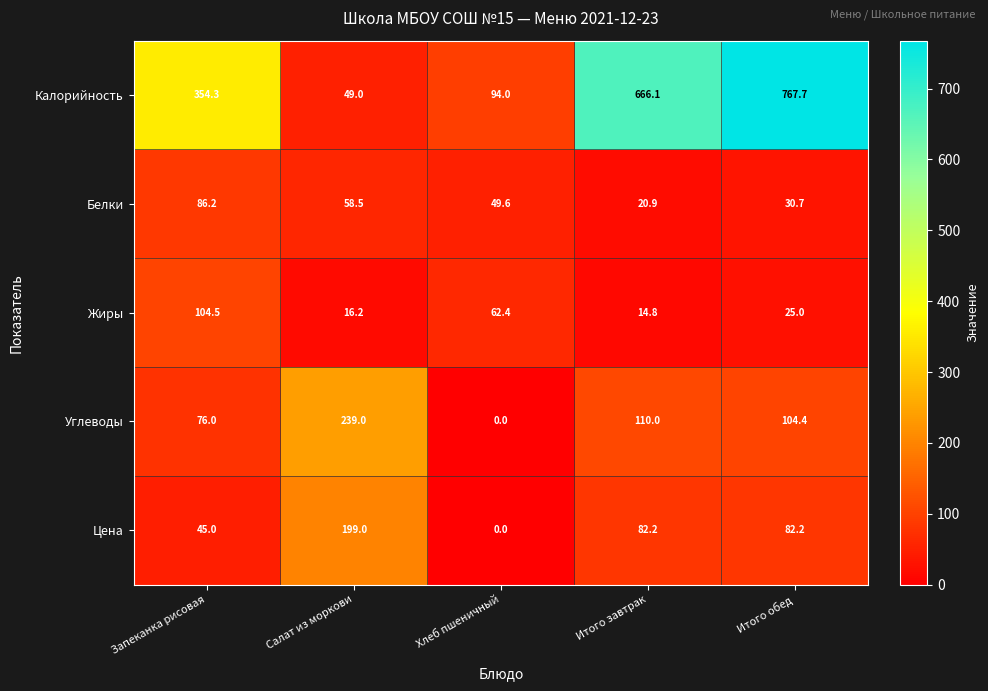

What is the average value of the Жиры series?

44.6